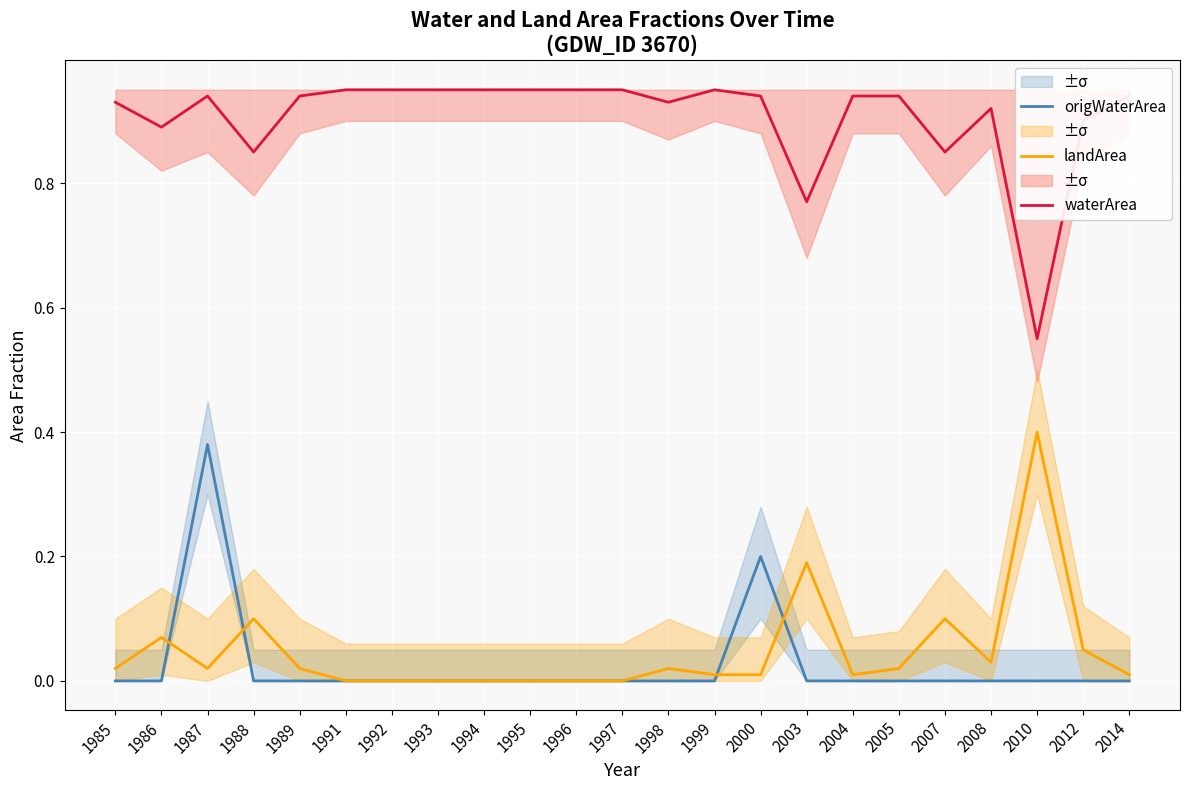

What is the total value across all series at 2014?

0.9